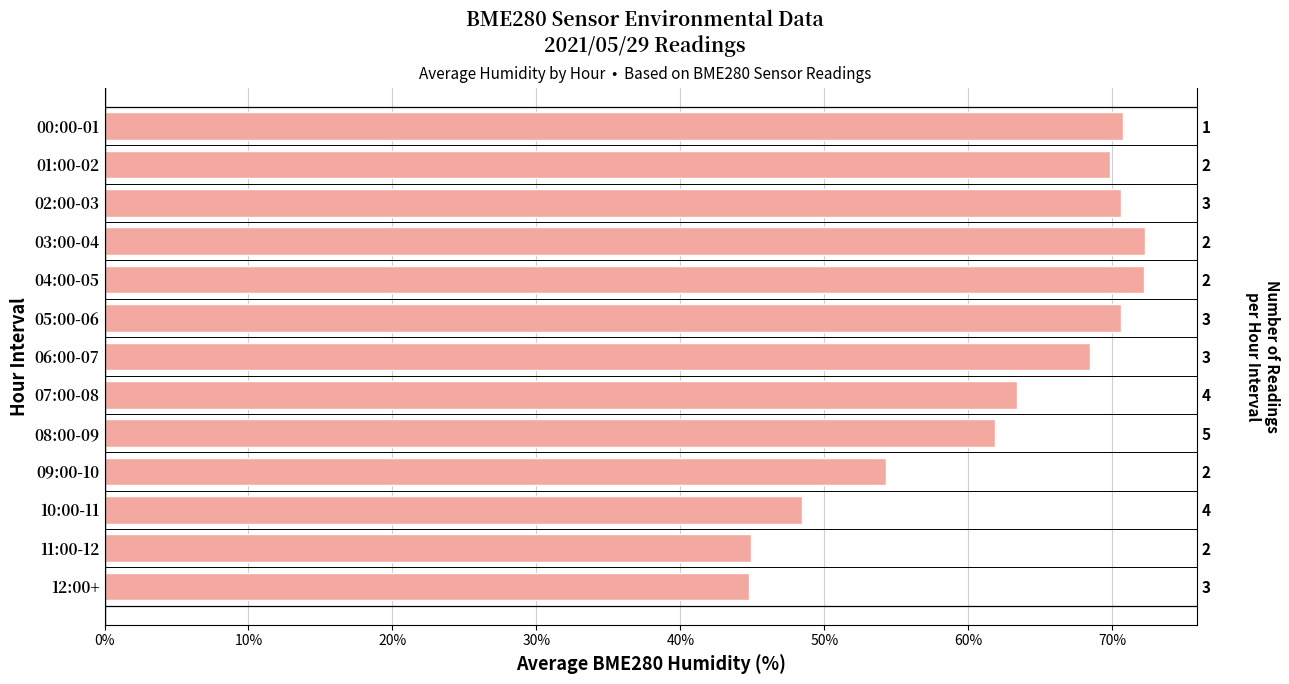

Is it true that the value at 09:00-10 is 34.3?

False